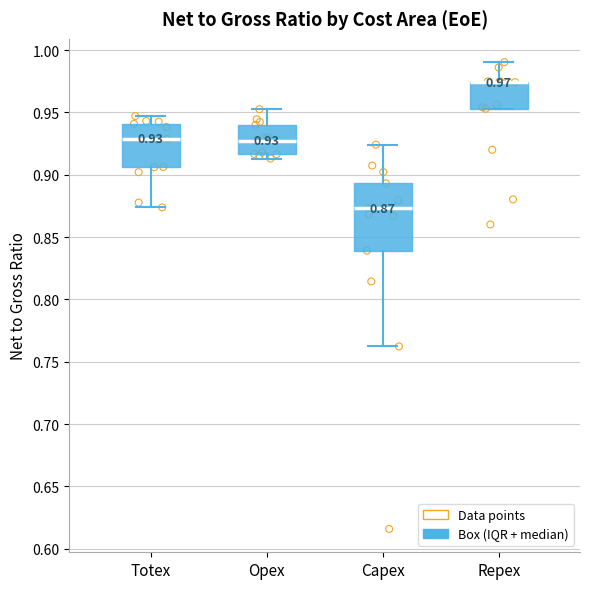

Comparing the boxes themselves (not the whiskers), which one is the tallest?

Capex